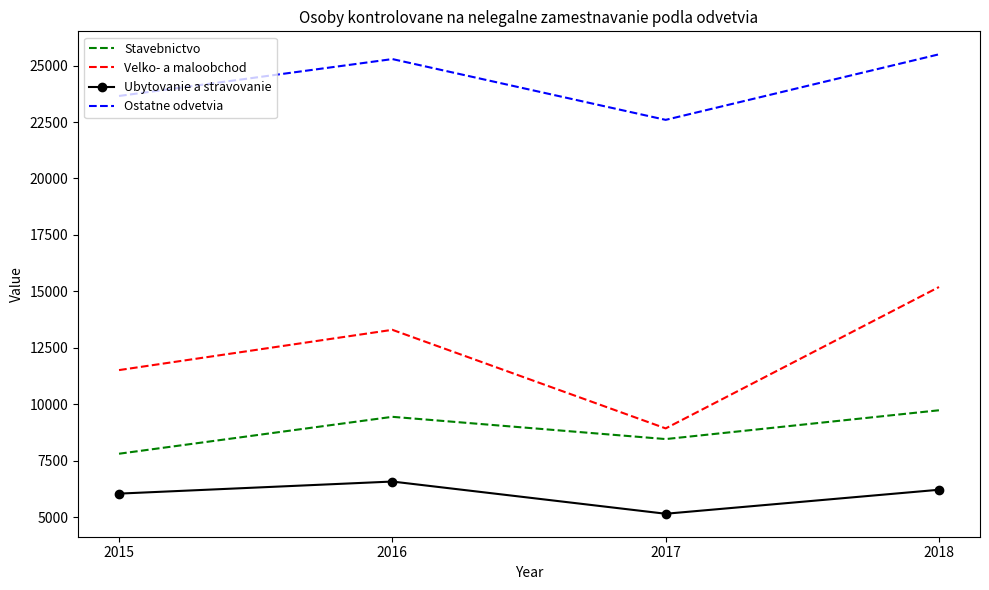

What is the total value across all series at 2017?

45130